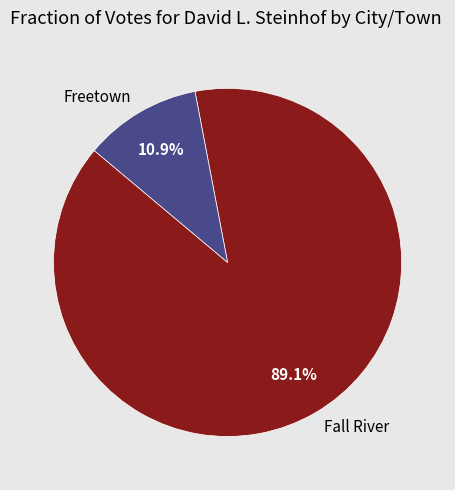

How many slices are in this pie chart?

2